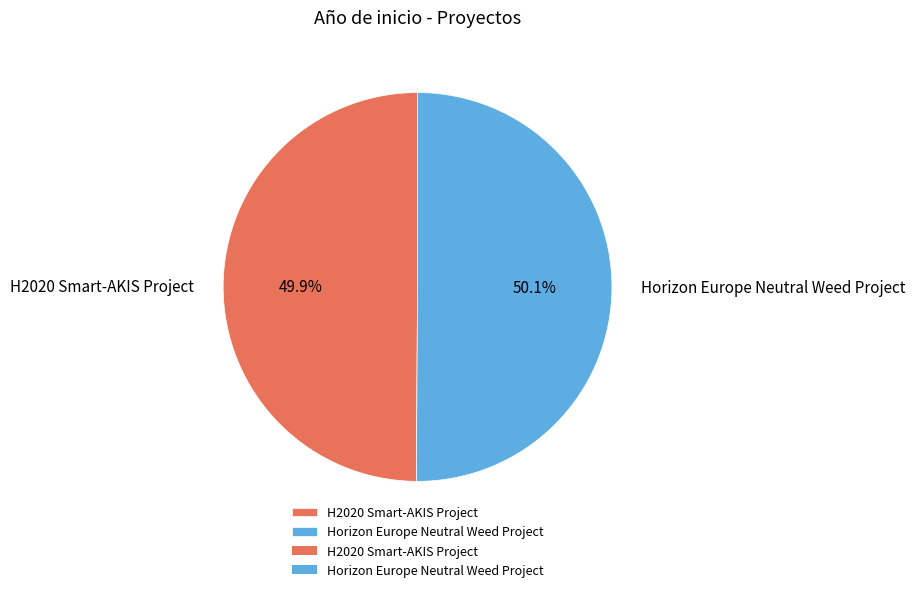

Approximately how many times larger is the value at Horizon Europe Neutral Weed Project compared to H2020 Smart-AKIS Project?

1.0